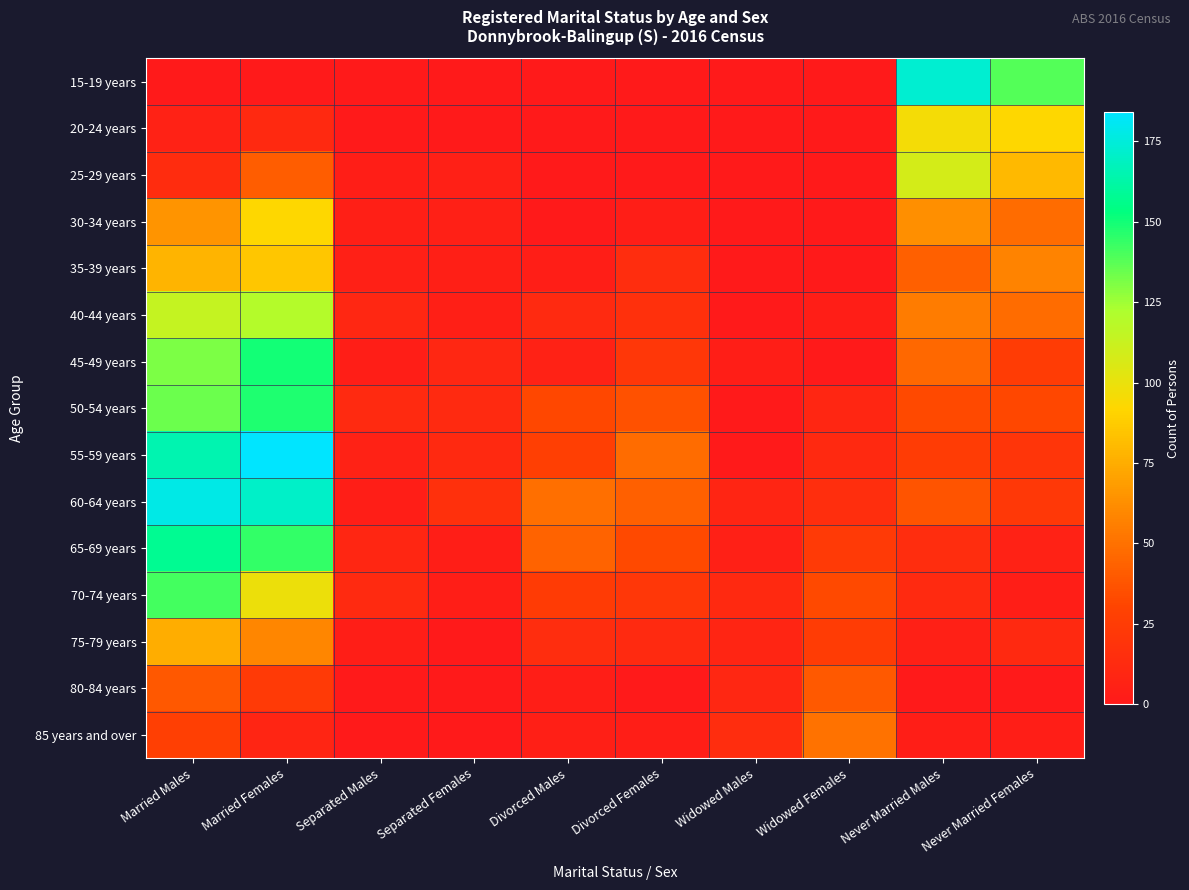

What is the maximum value shown in the chart?

184